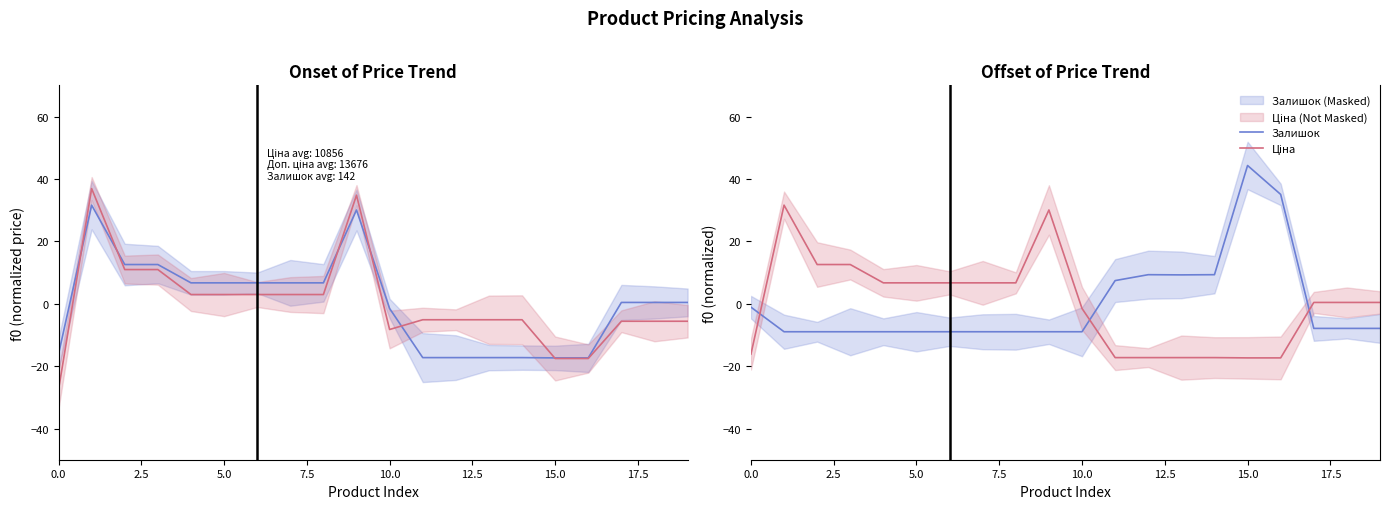

Does the chart display data point markers on the line(s)?

No